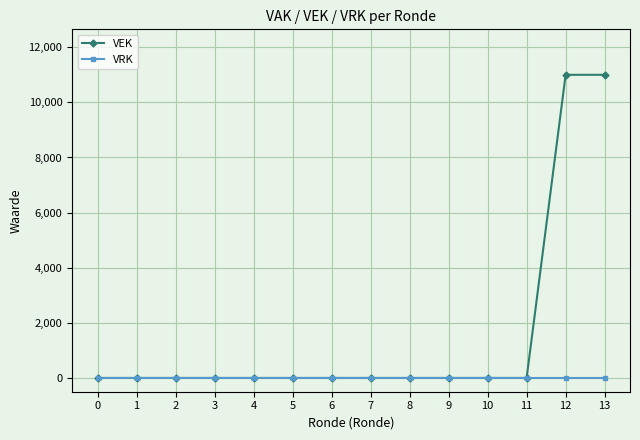

What is the maximum value shown in the chart?

11000